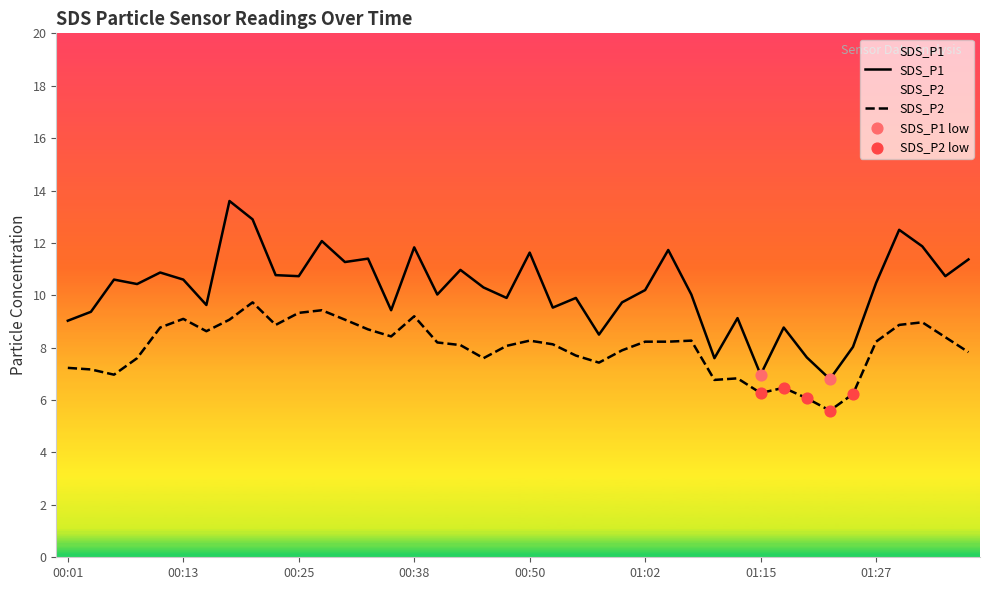

Which series has the widest spread of Y values?

SDS_P1